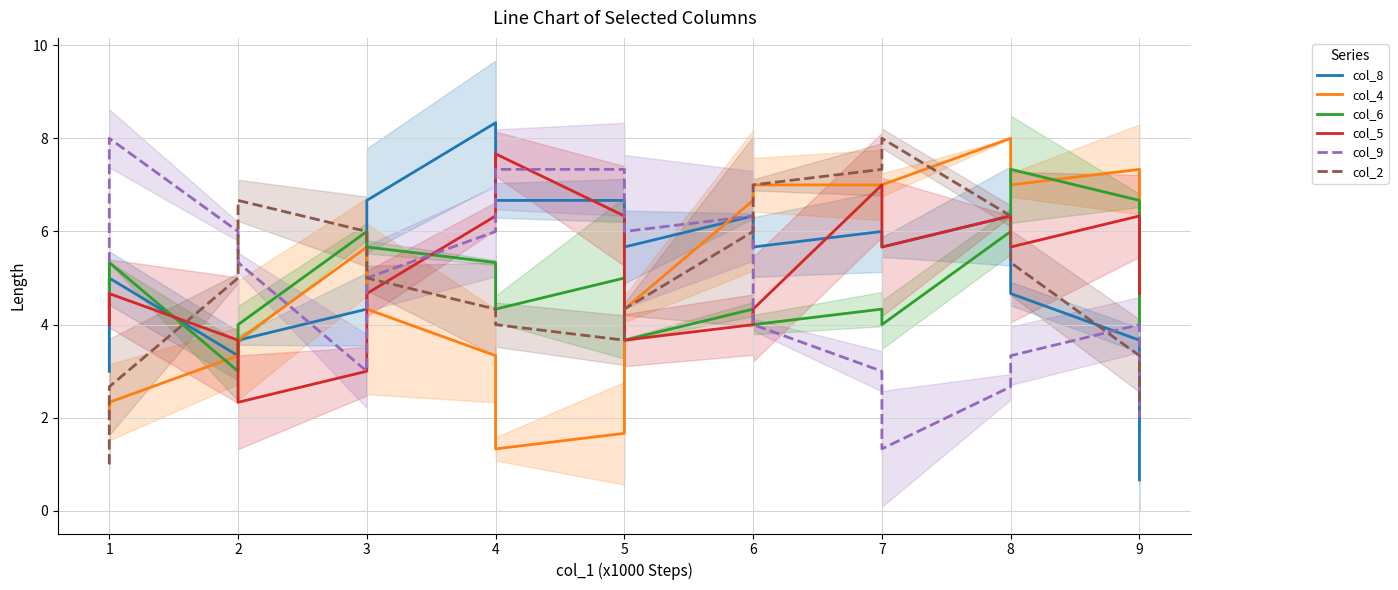

How many data points in col_5 are less than 4?

4